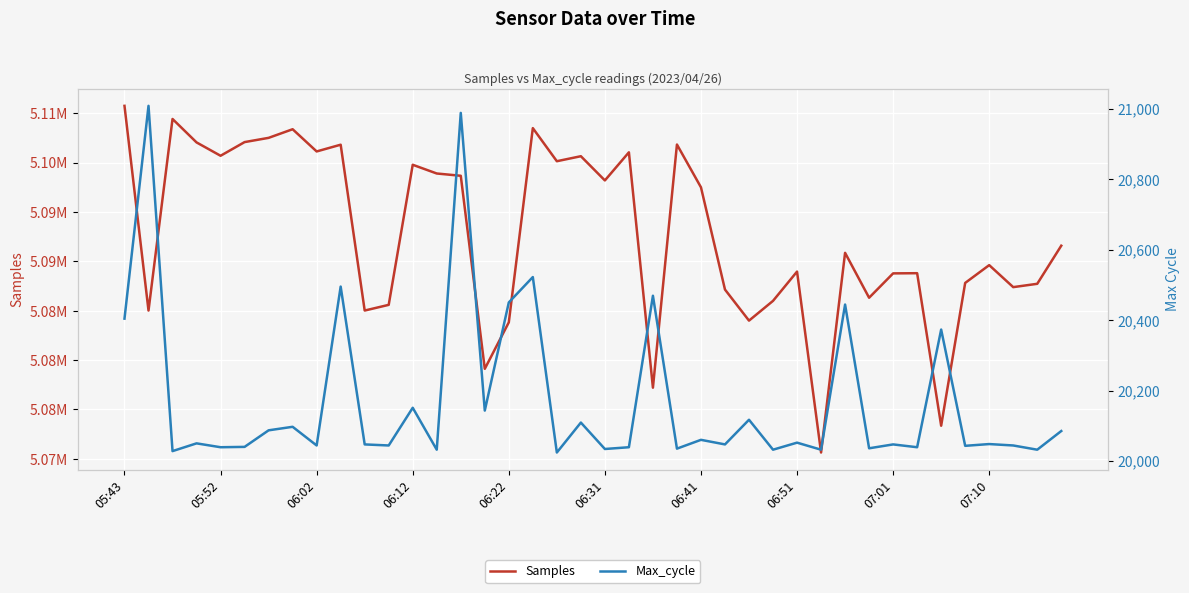

What is the difference between the highest and lowest values at 06:31?

5082041